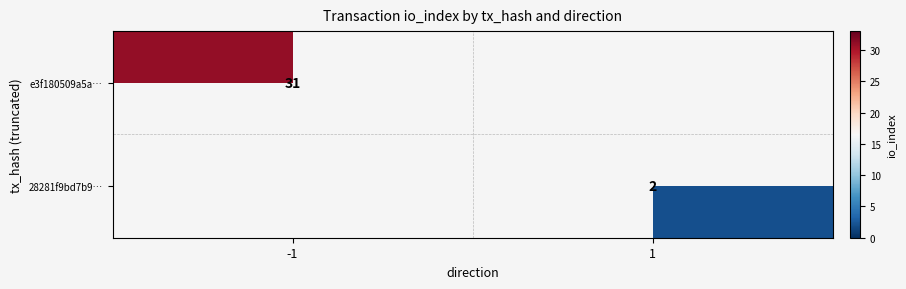

What is the sum of all e3f180509a5a… values?

31